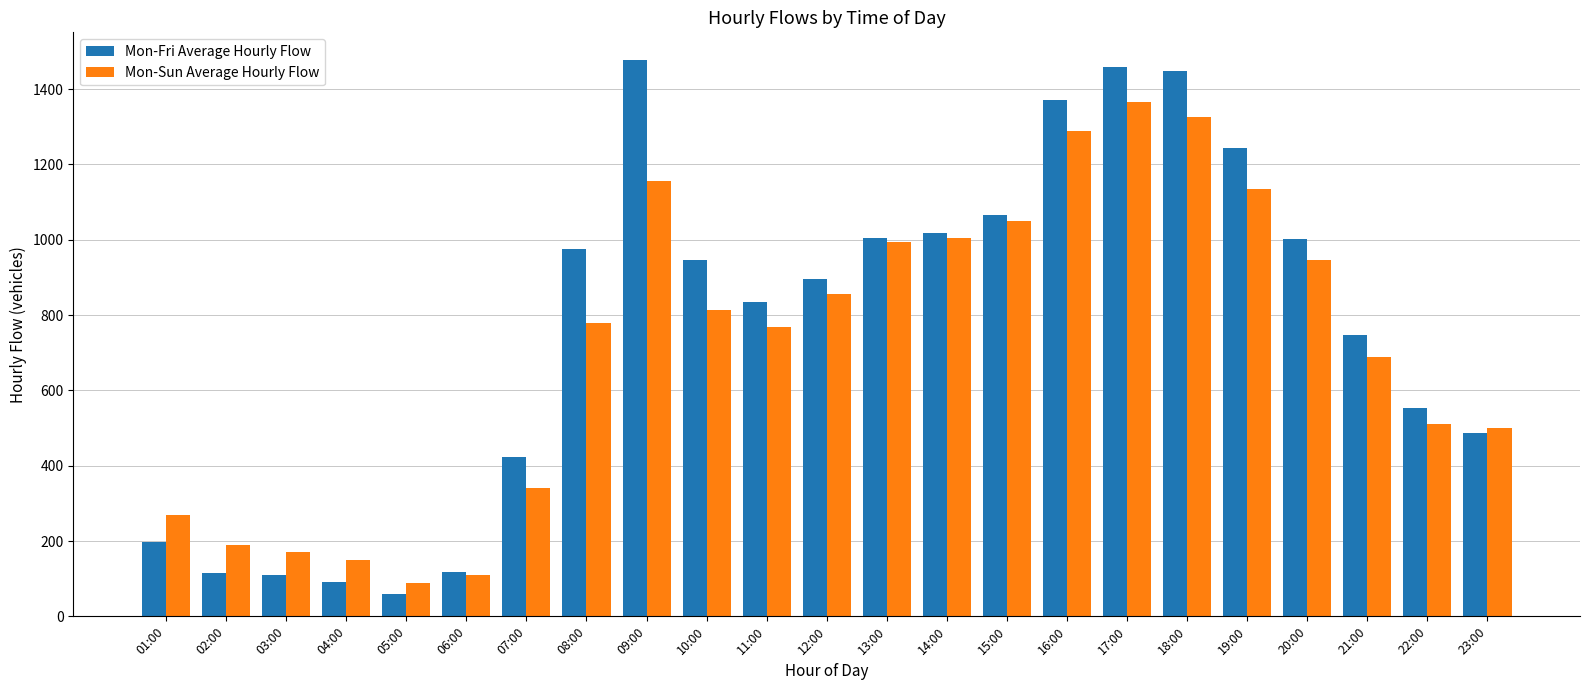

At which category is the sum across all series the highest?

17:00